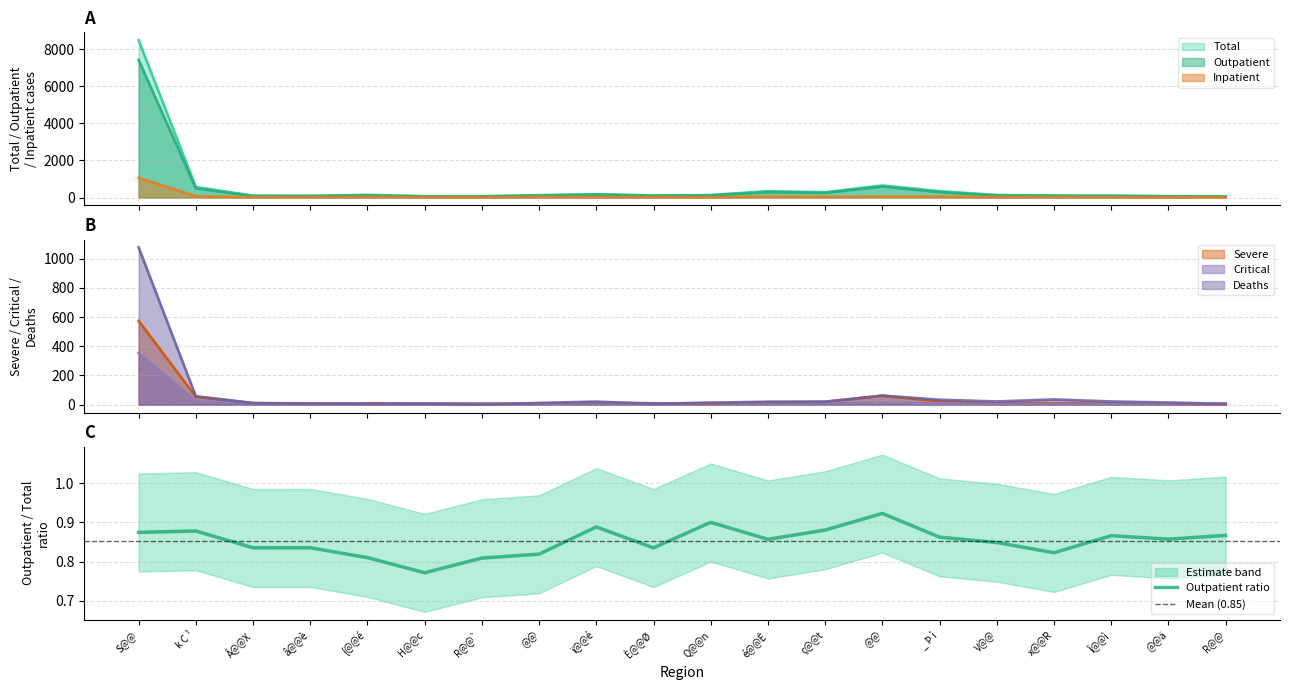

Which series changed the most between â@@è and H@@c?

Outpatient